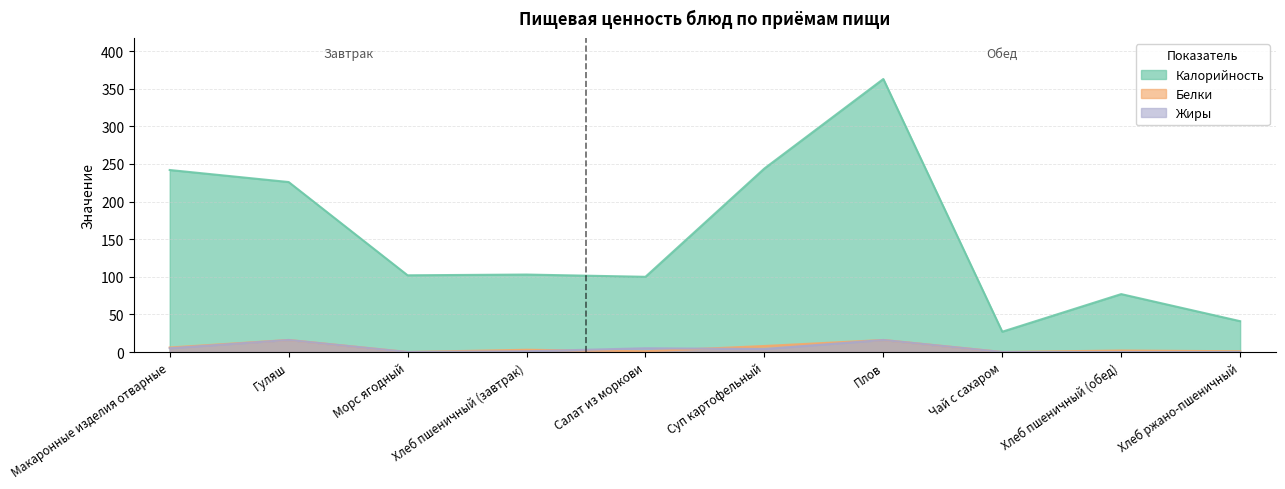

What position from the left is Макаронные изделия отварные?

1